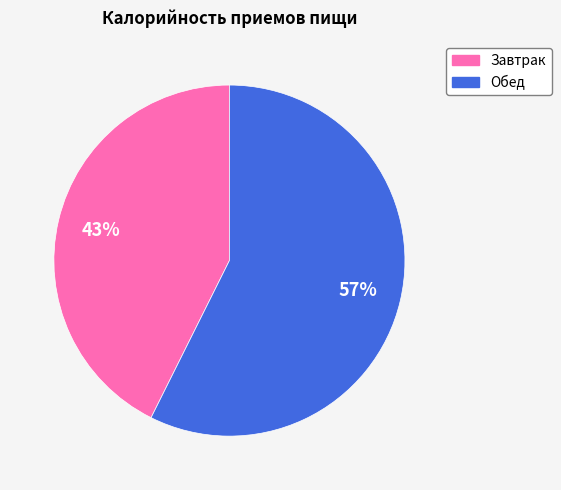

Count the number of slices in the pie.

2